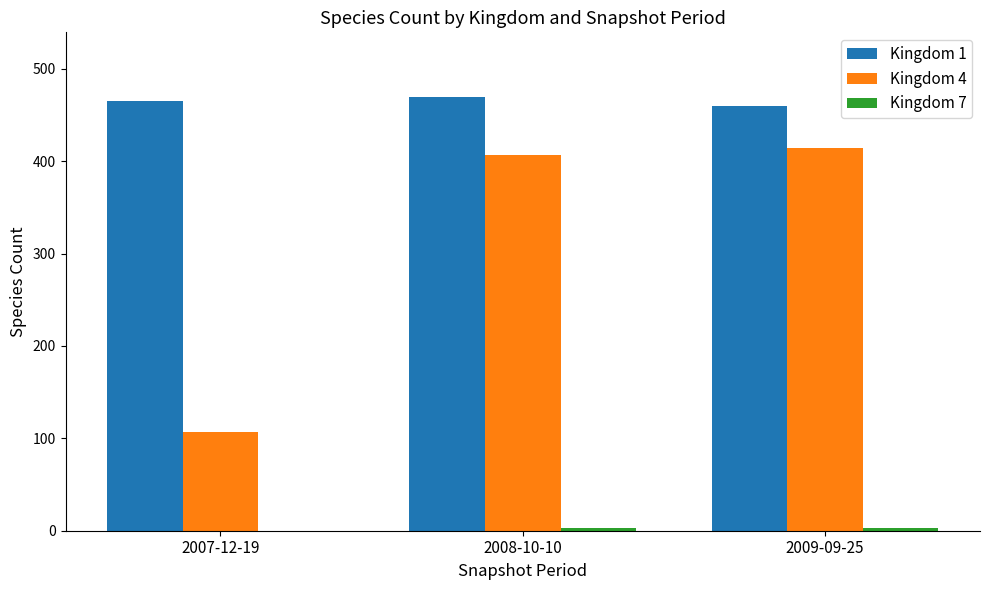

The value of Kingdom 4 at 2009-09-25 is 414. True or false?

True